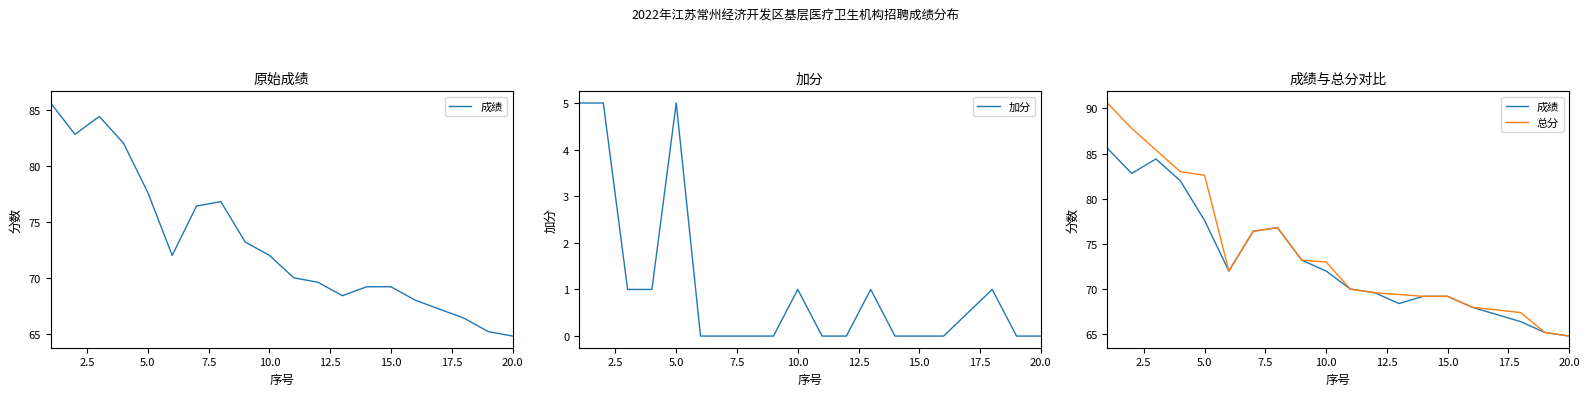

Rank the series by their maximum value, from lowest to highest.

加分, 成绩, 总分